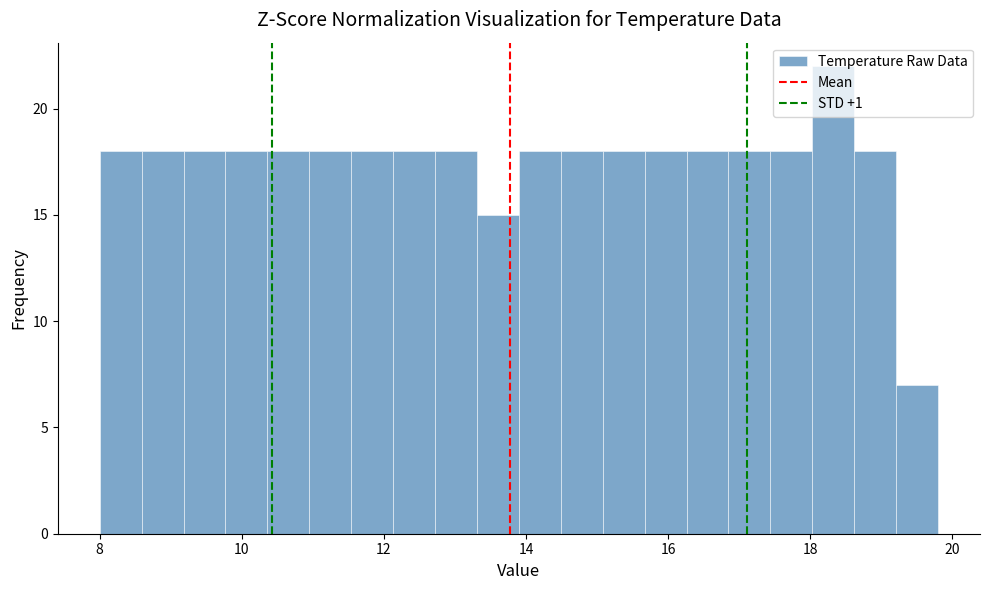

Around what value on the x-axis is the tallest bar? Give the approximate position of its centre, as read against the axis.

18.4